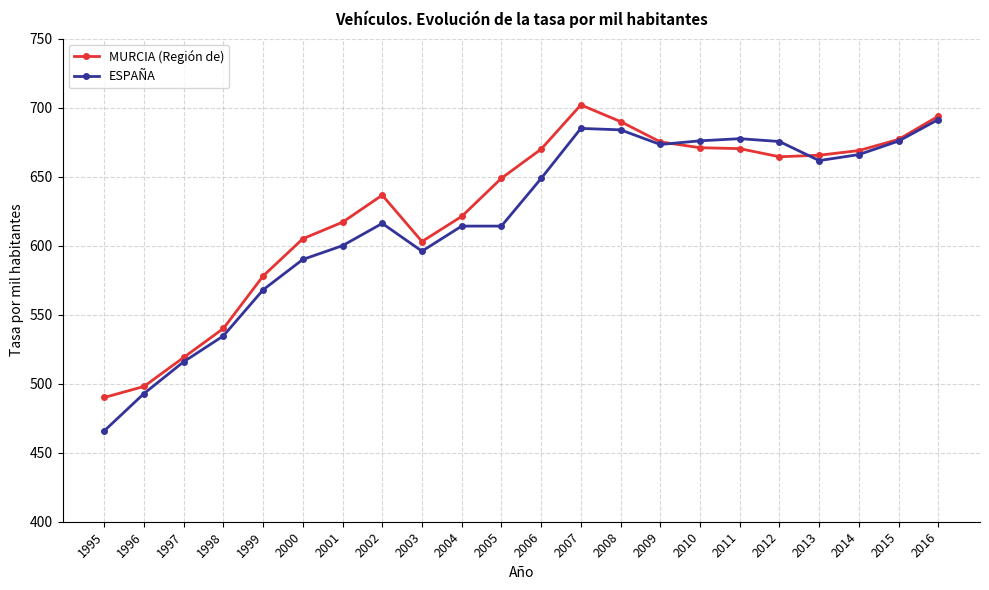

Does the chart display data point markers on the line(s)?

Yes